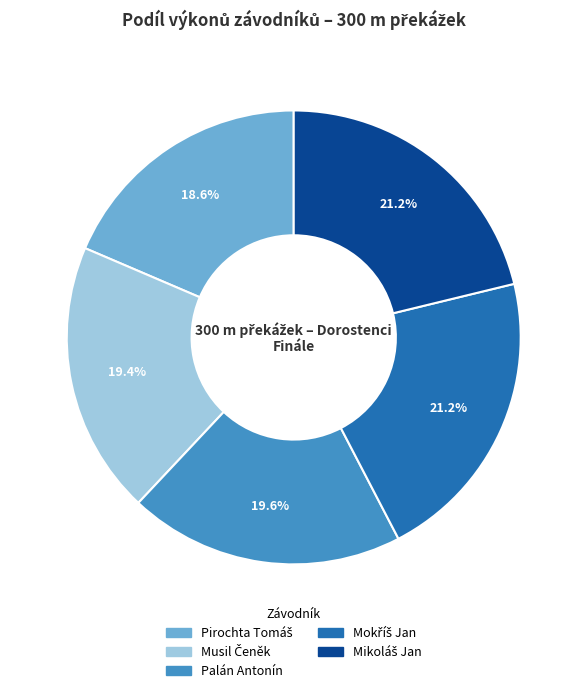

What portion of the pie excludes Palán Antonín?

80.4%